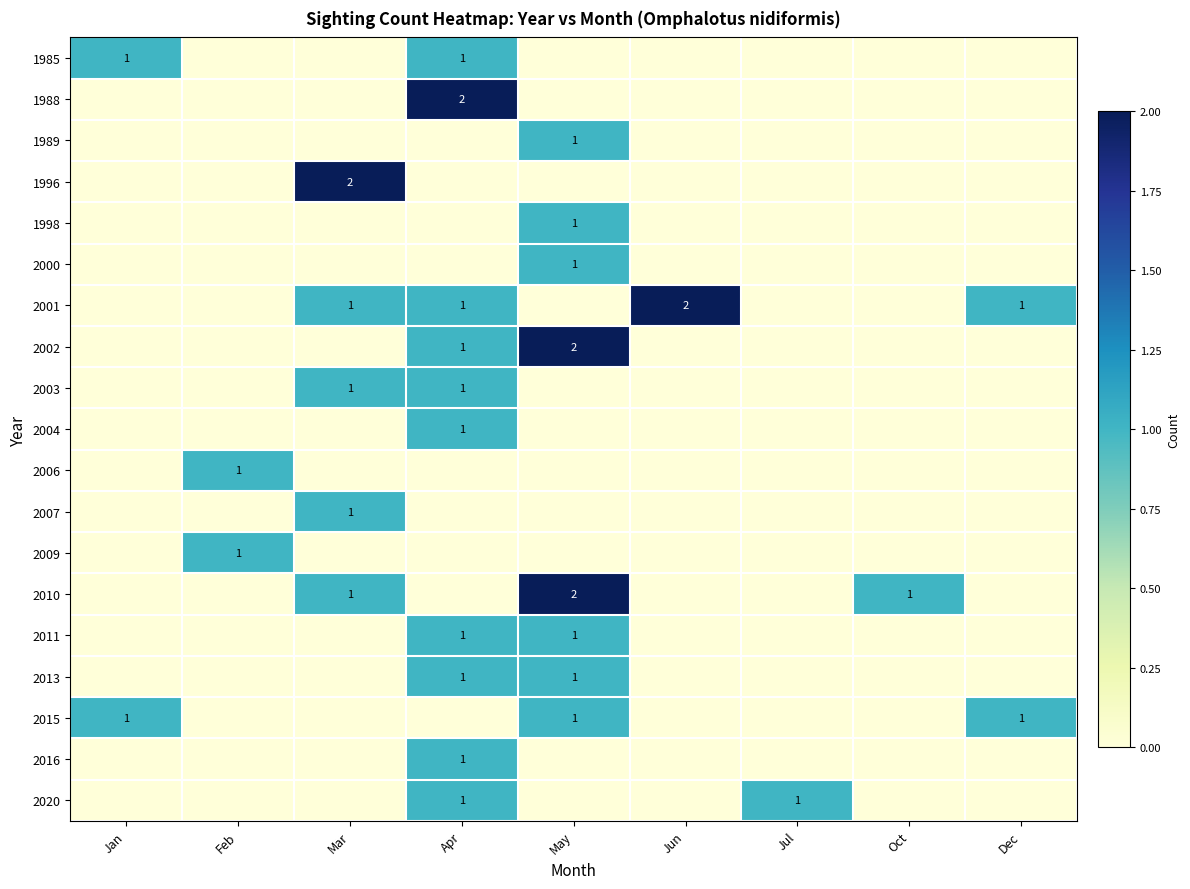

What is the difference between the 2010 values at Mar and Apr?

1